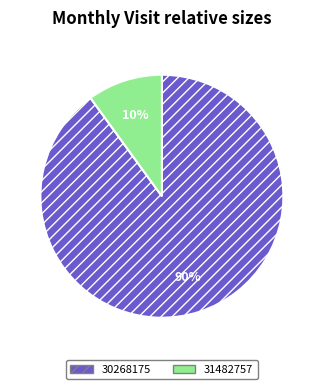

Which has a higher value, 30268175 or 31482757?

30268175